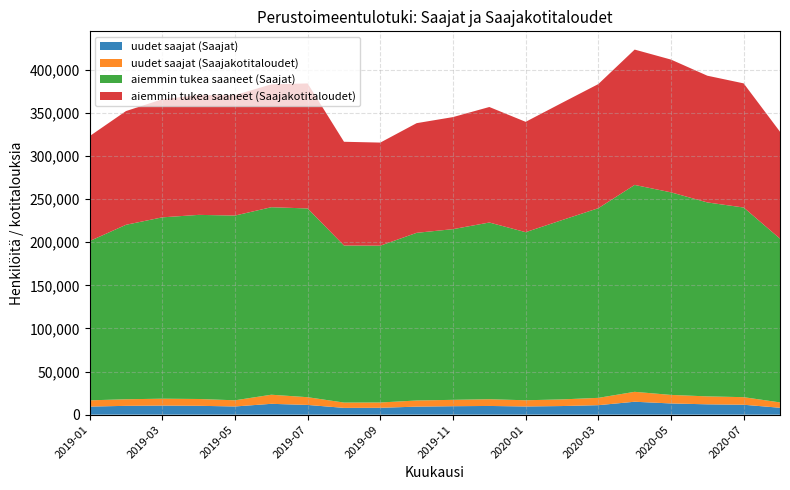

Reading right to left, extract all data points from this chart.

uudet saajat (Saajat): 8000	11500	12000	13000	15000	11000	10000	9500	10100	9800	9310	7966	7868	11278	12581	9506	10283	10525	10228	9369
uudet saajat (Saajakotitaloudet): 6200	8800	9200	9900	11500	8500	7700	7200	7800	7400	7116	6153	6157	8975	10545	7161	7889	8004	7635	7240
aiemmin tukea saaneet (Saajat): 190000	220000	225000	235000	240000	220000	208000	195000	205000	198000	194521	181927	182206	218960	217511	214309	213588	210371	202392	184759
aiemmin tukea saaneet (Saajakotitaloudet): 124000	144000	147000	154000	157000	144000	136000	128000	134000	130000	127211	119582	120327	145013	142548	139727	138912	136995	131921	121746